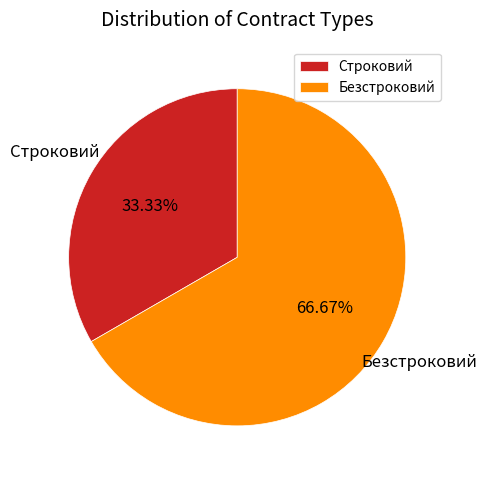

Which category has the smallest portion of the pie?

Строковий